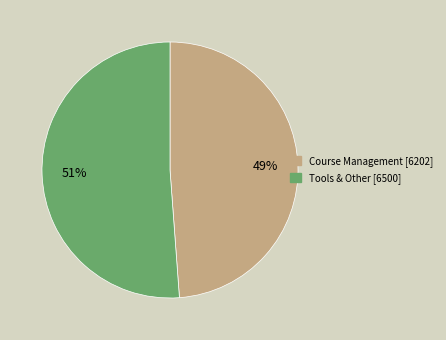

Is there any slice that represents more than half of the pie?

Yes